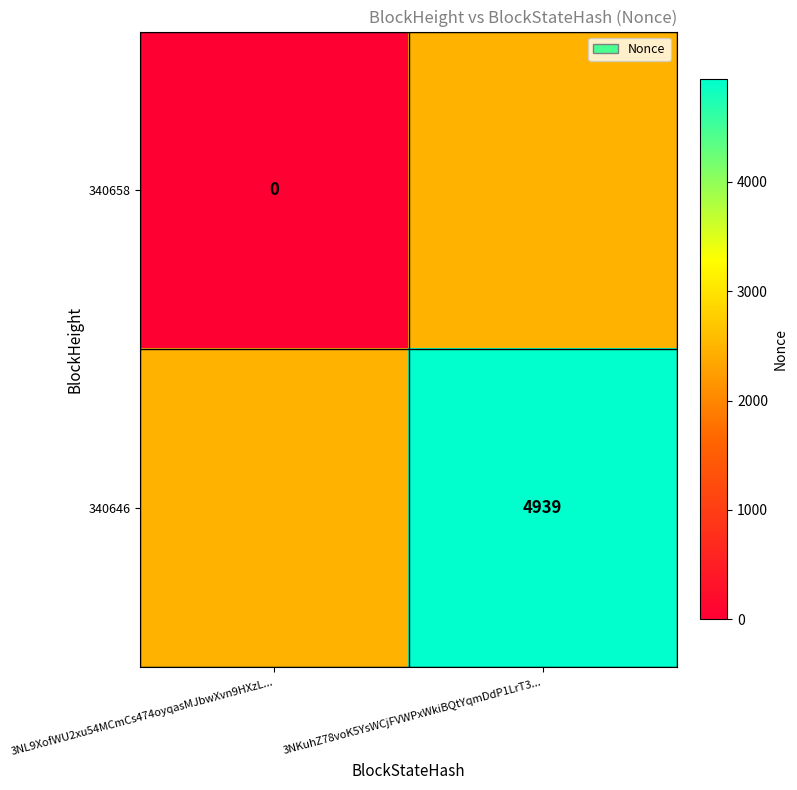

Is it true that 340646 equals 4939.0 at 3NKuhZ78voK5YsWCjFVWPxWkiBQtYqmDdP1LrT3...?

True